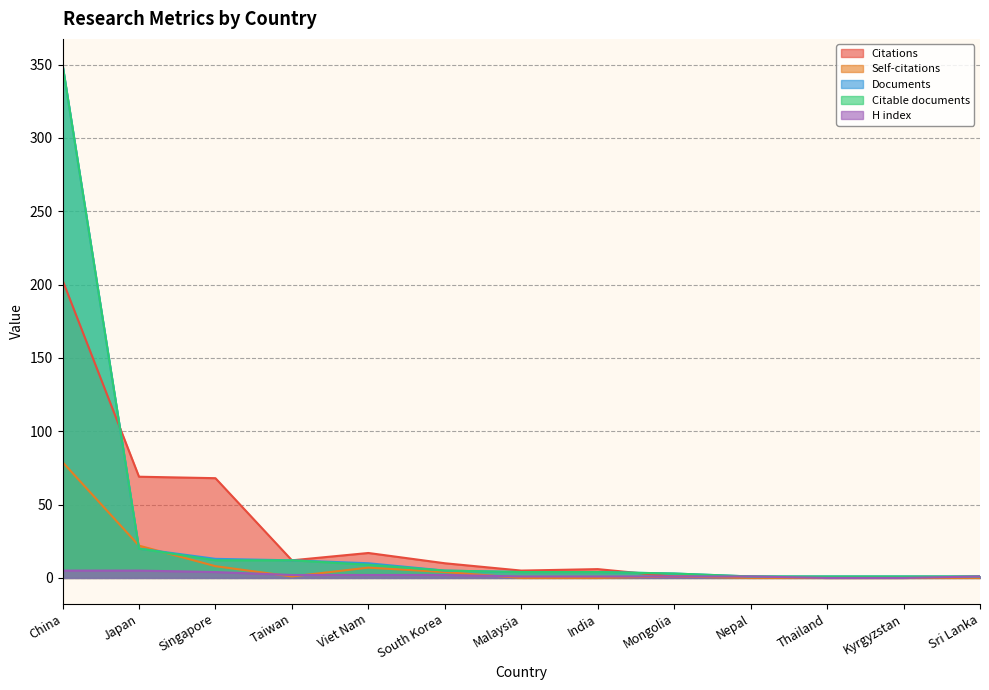

True or false: Citable documents and Self-citations cross at least once.

True